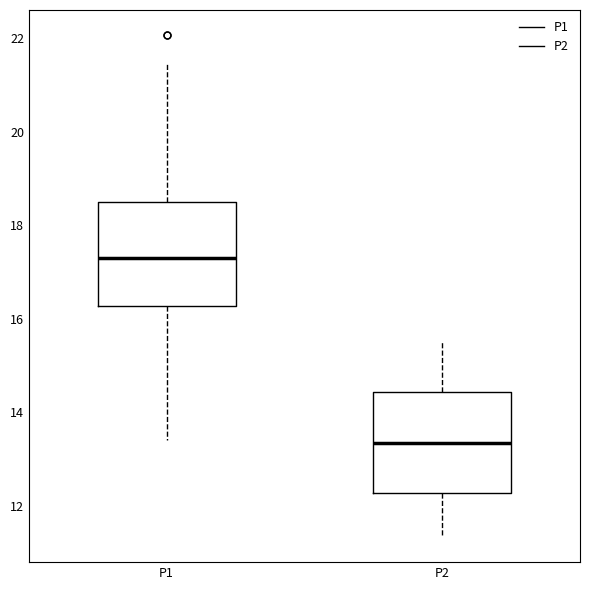

Which box has the highest median line?

P1